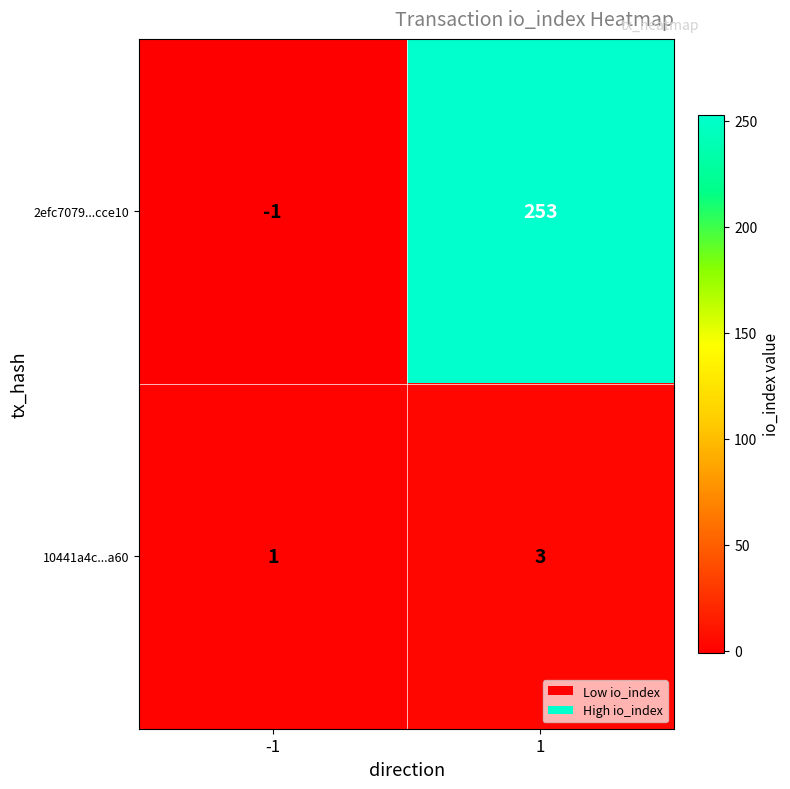

What is the sum of all 2efc7079...cce10 values?

252